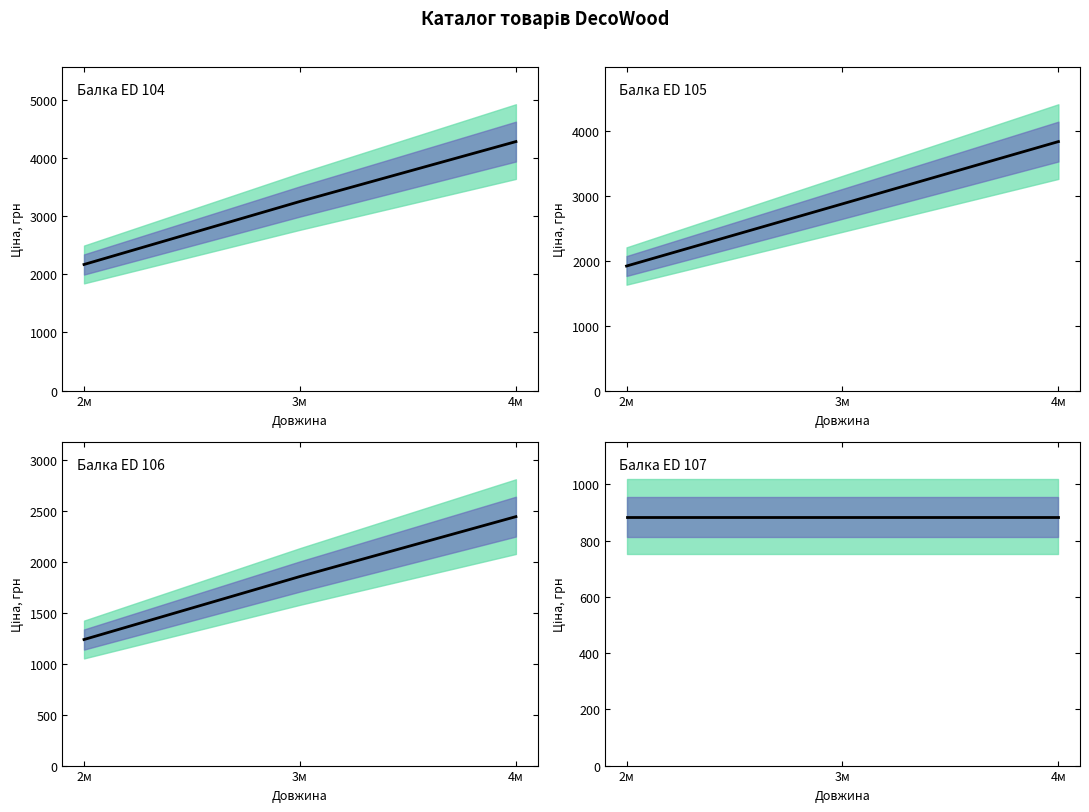

Between 4м and 3м, which is larger?

4м